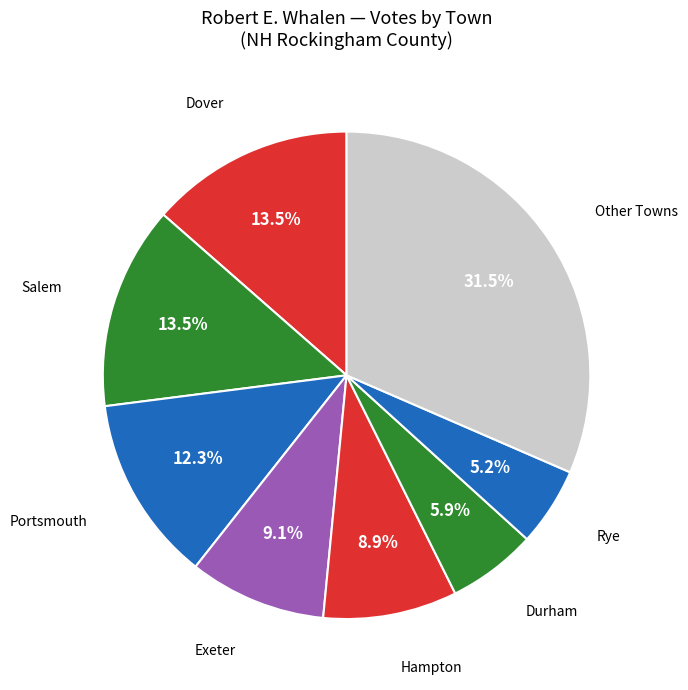

Count the number of slices in the pie.

8